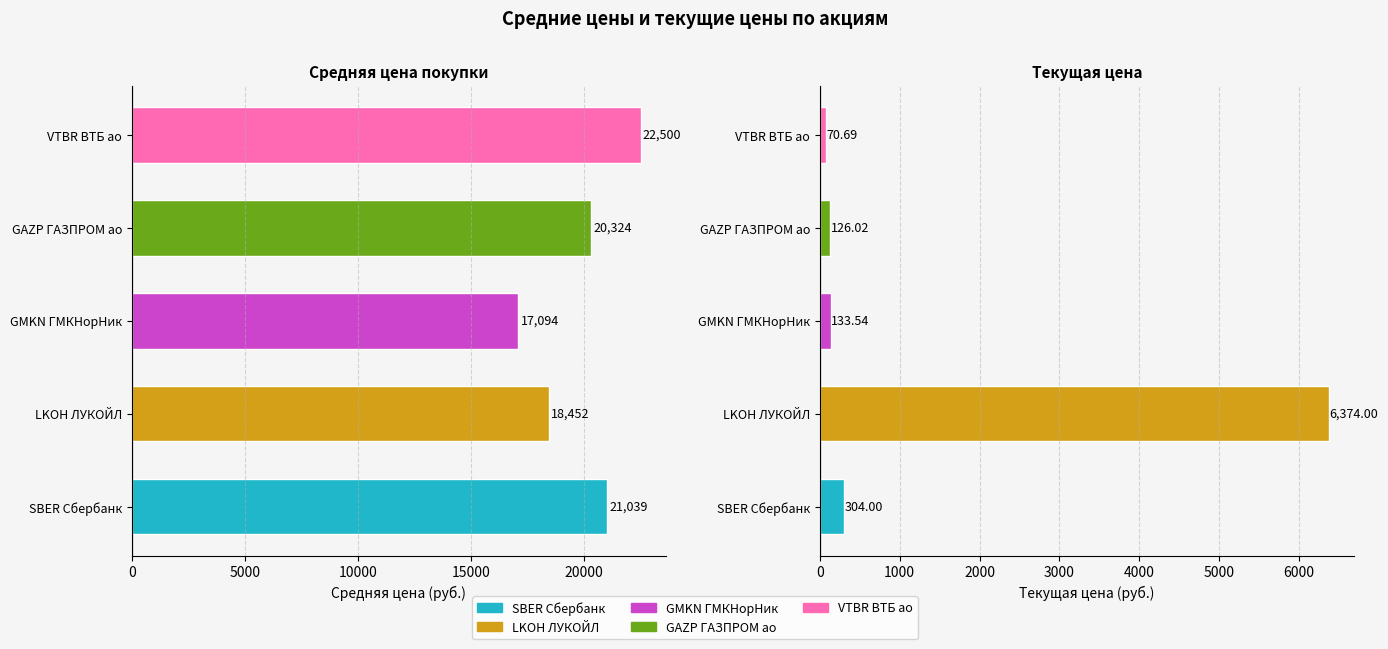

What is the value of the Средняя цена bar at the 1st from the left?

21039.3